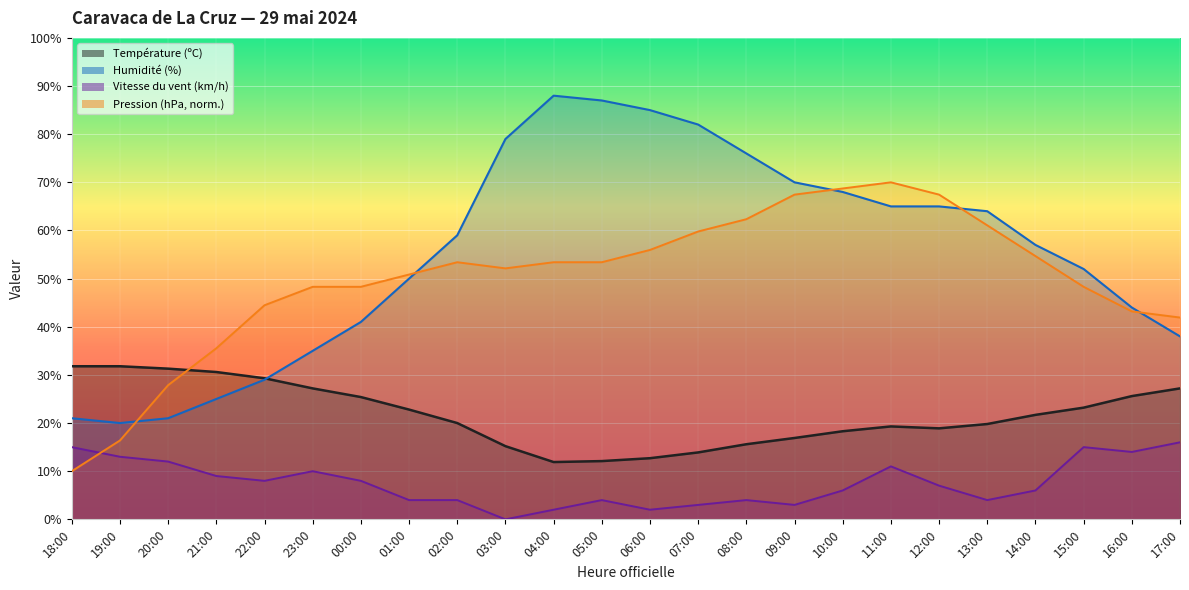

What are all the series names shown in the legend?

Température (ºC), Humidité (%), Vitesse du vent (km/h), Pression (hPa)